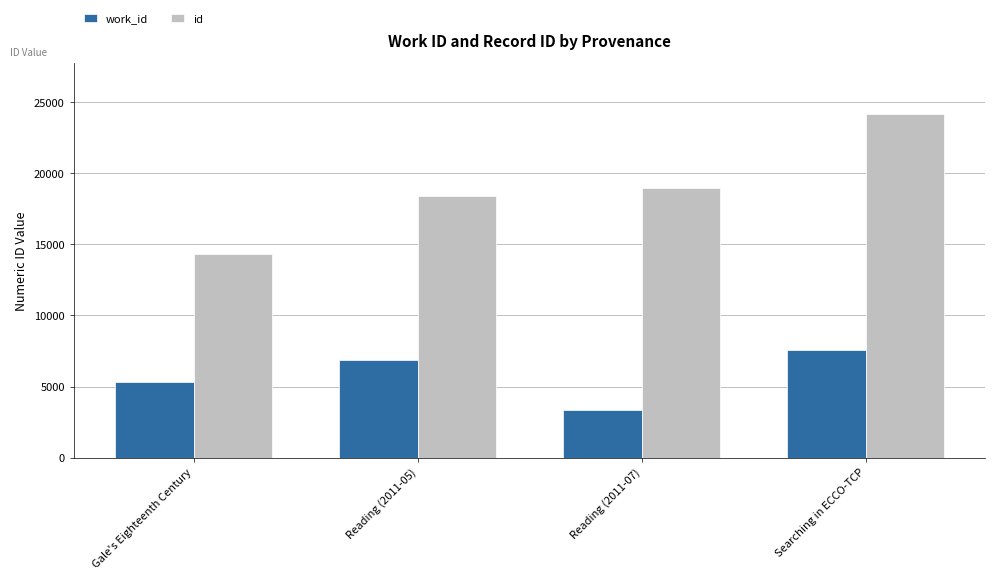

Which series has the largest range (max minus min)?

id